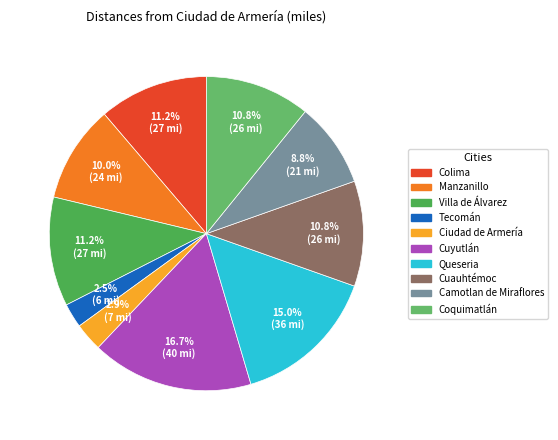

Which slice is the largest?

Cuyutlán